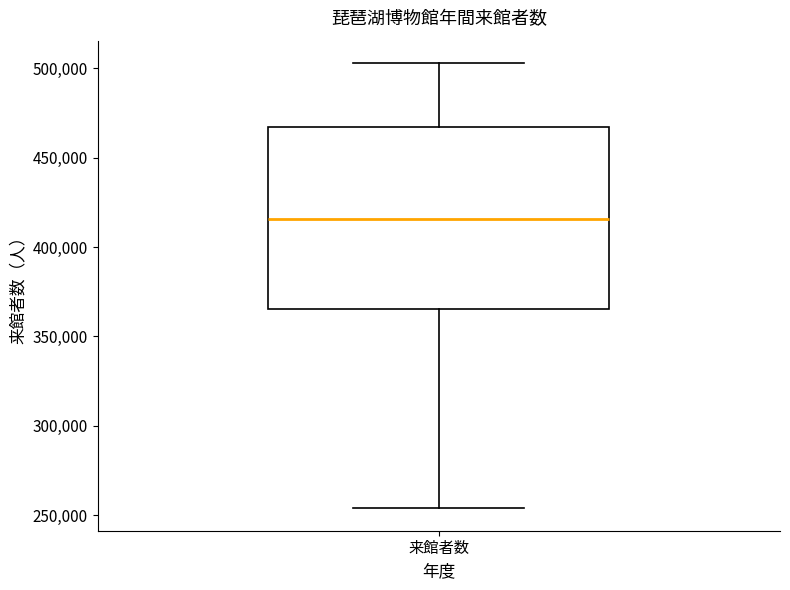

Where does the median line of the box for 来館者数 sit on the y-axis? The values are not printed on the chart, so give them approximately, as read against the axis.

415000